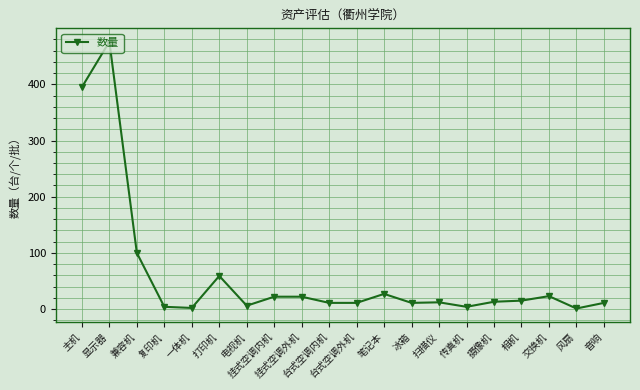

What is the average value?

61